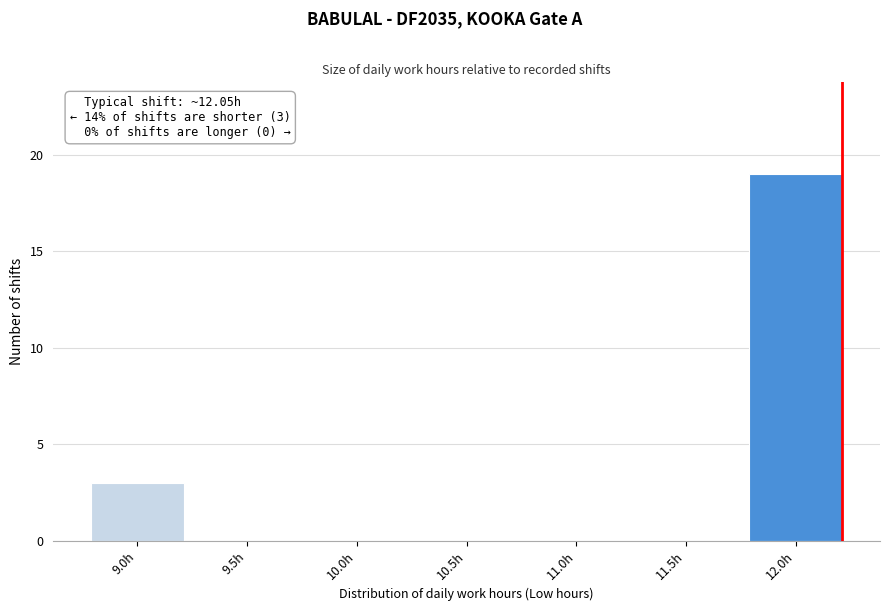

Reading left to right, extract all data points from this chart.

9.0h=3	9.5h=0	10.0h=0	10.5h=0	11.0h=0	11.5h=0	12.0h=19